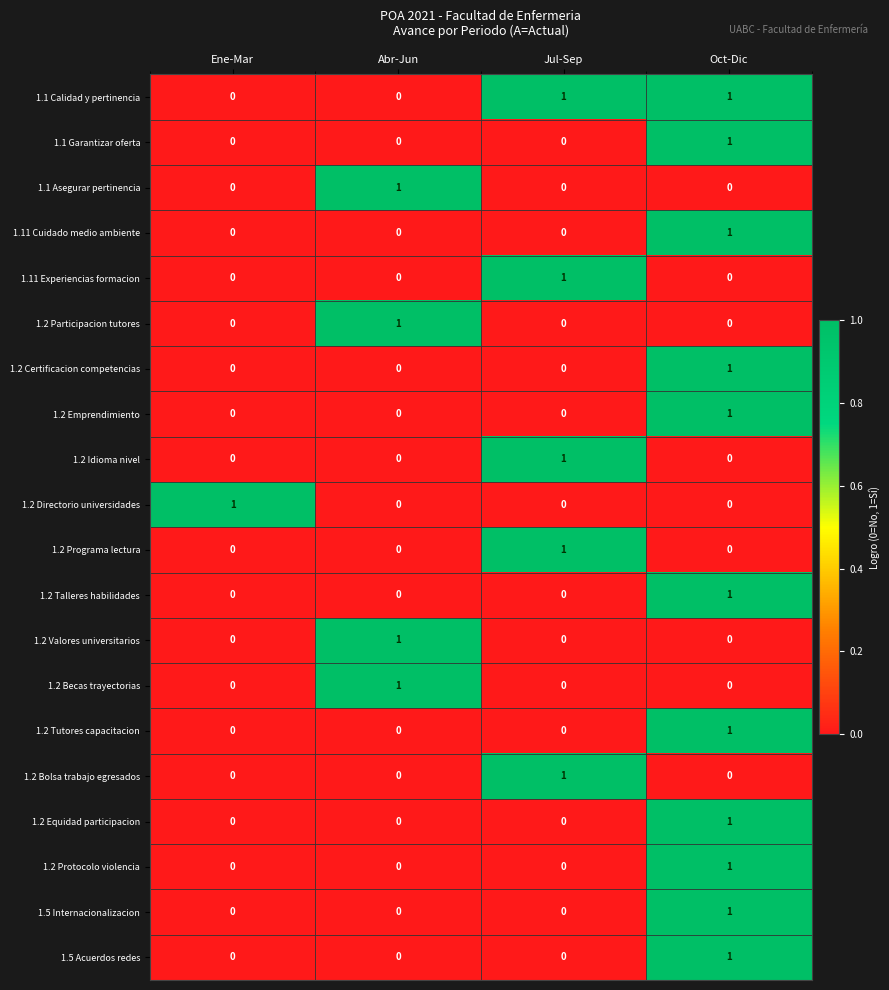

How many series are shown in this chart?

20